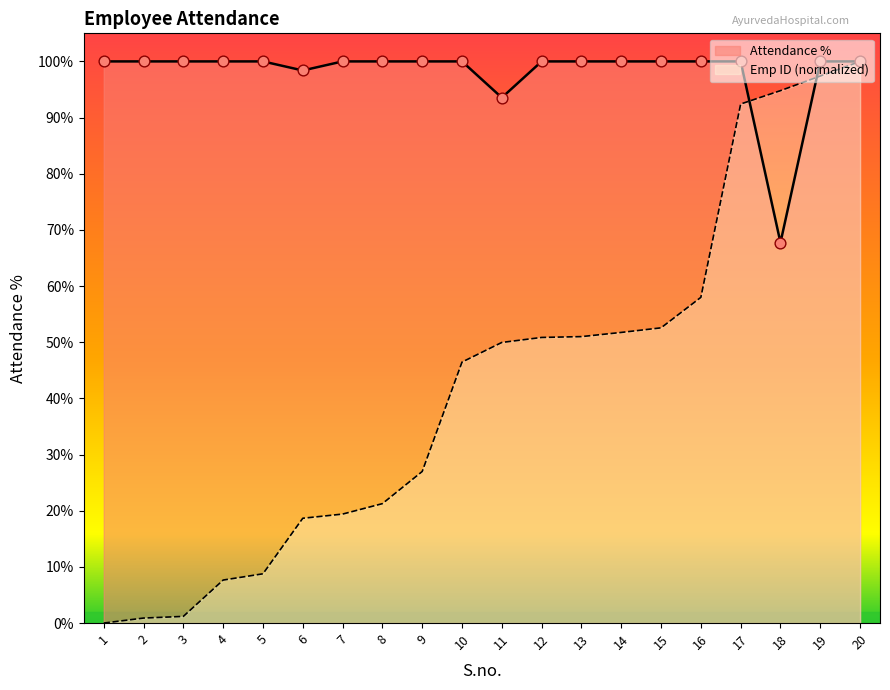

Which series has the largest Y range (max minus min)?

Emp ID